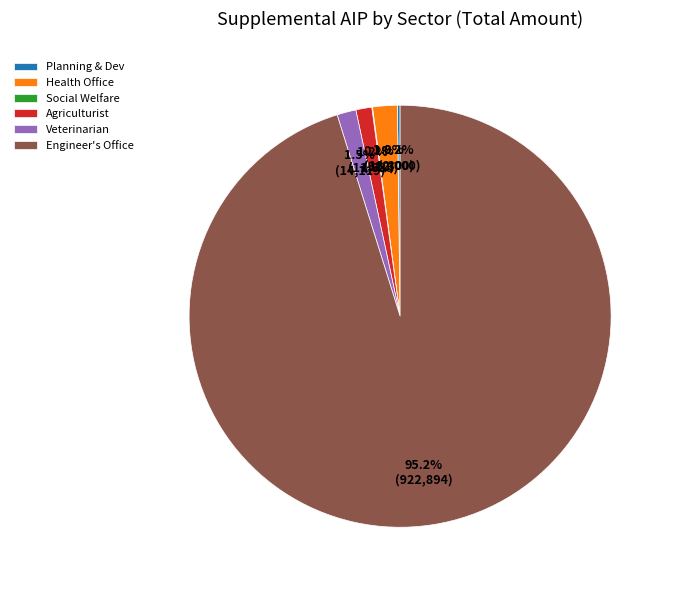

What is the majority slice?

Engineer's Office